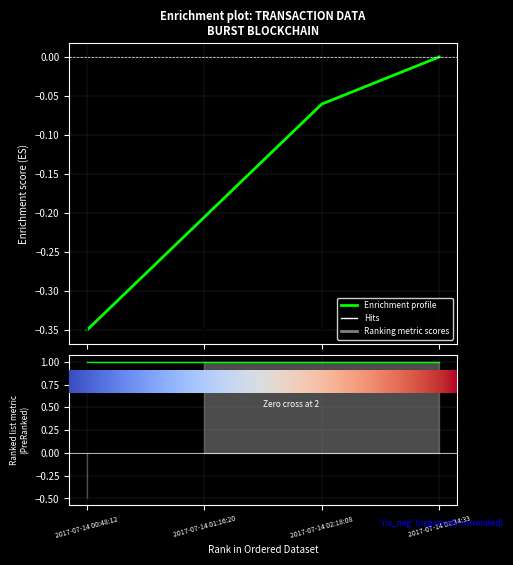

Which series has the widest spread of values?

Enrichment profile